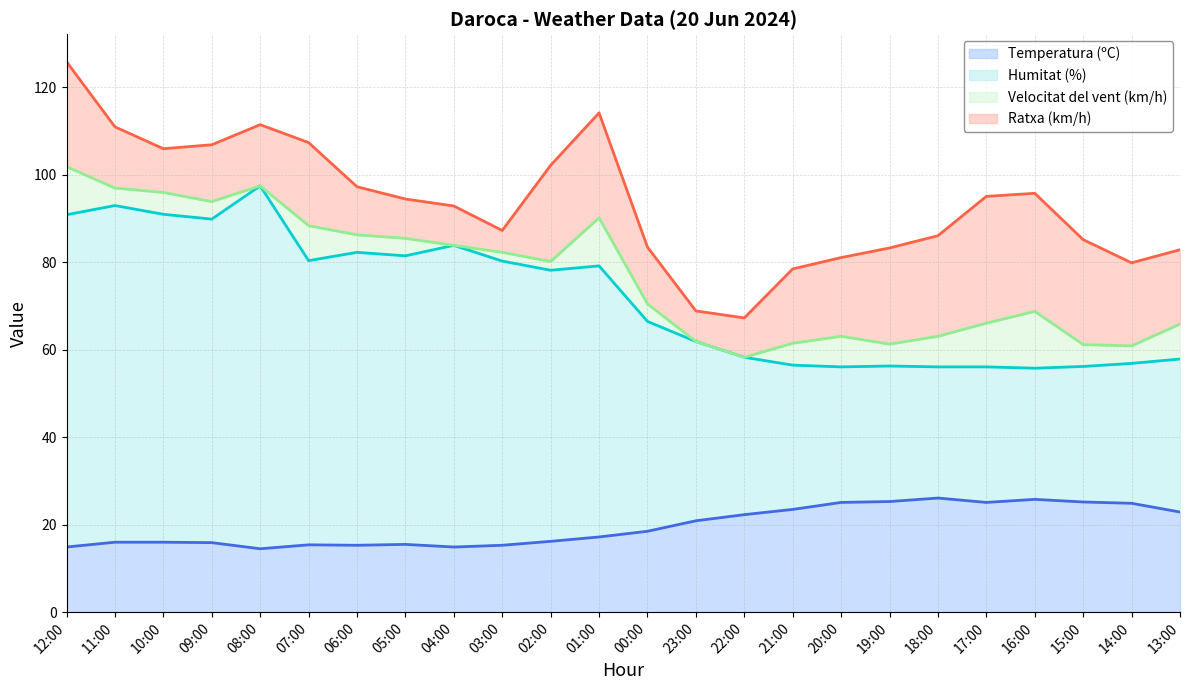

True or false: Humitat (%) and Temperatura (ºC) intersect in this chart.

False